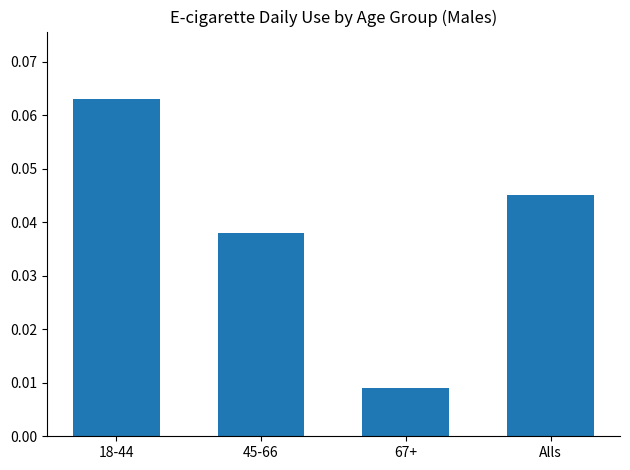

Which label corresponds to the smallest value in the chart?

67+